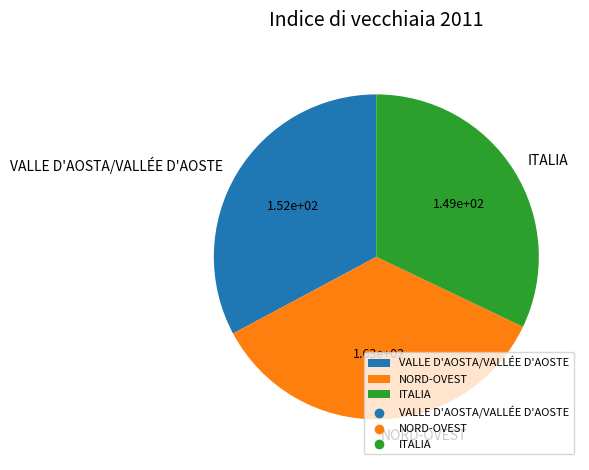

True or false: VALLE D'AOSTA/VALLÉE D'AOSTE accounts for 33% of the total.

True